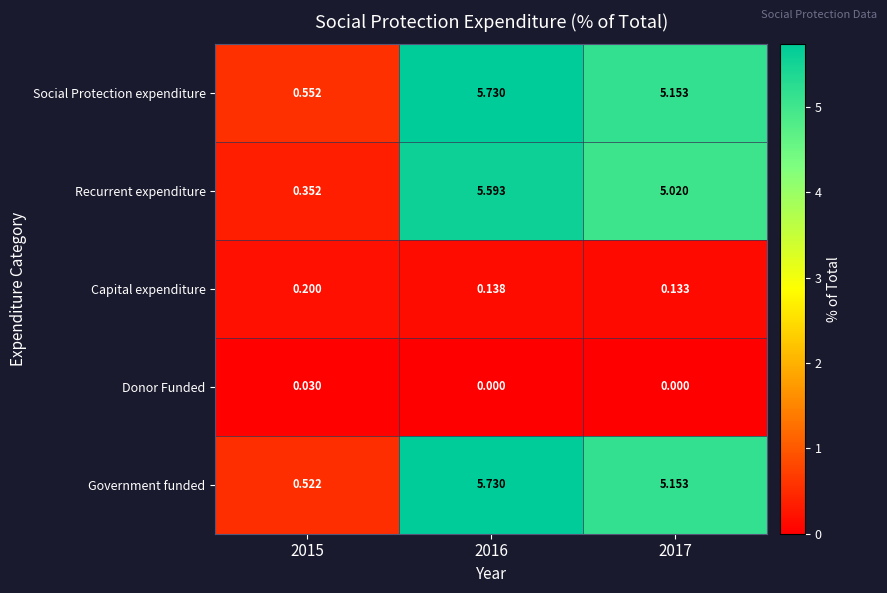

Which series changed the most between 2015 and 2017?

Recurrent expenditure